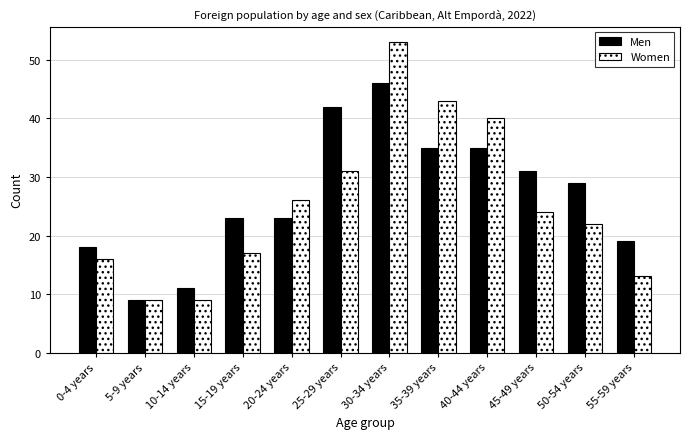

Where is Men nearest to the value 27?

50-54 years